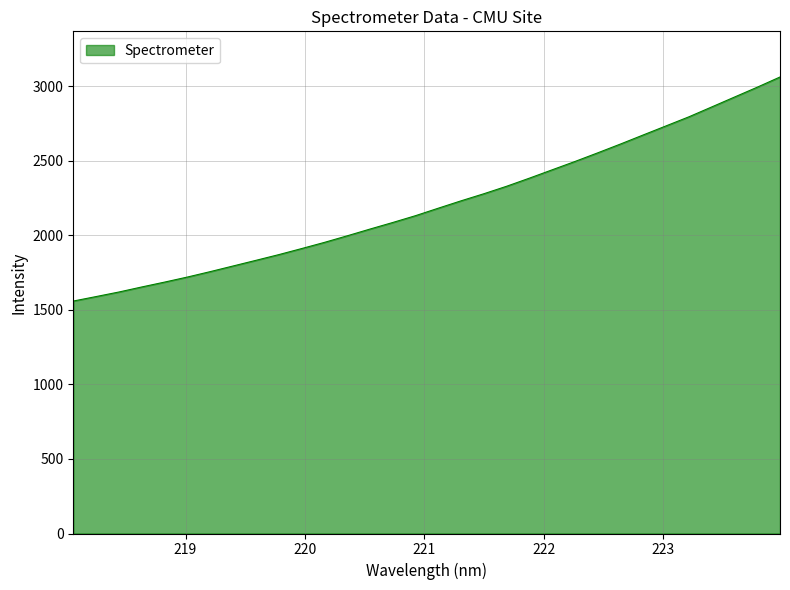

What is the minimum value shown in the chart?

1558.9